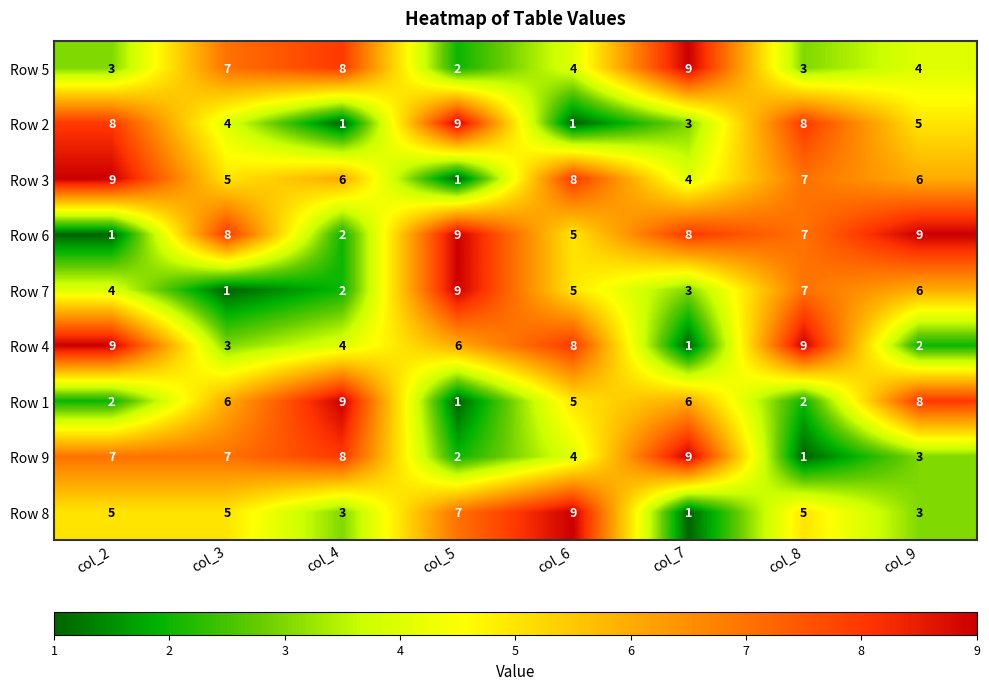

What value does the Row 6 series have at col_5?

9